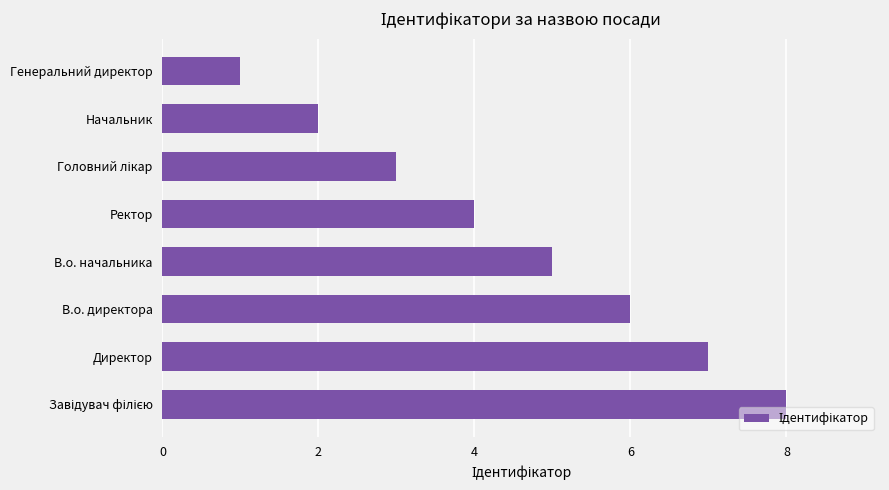

What is the smallest value displayed?

1